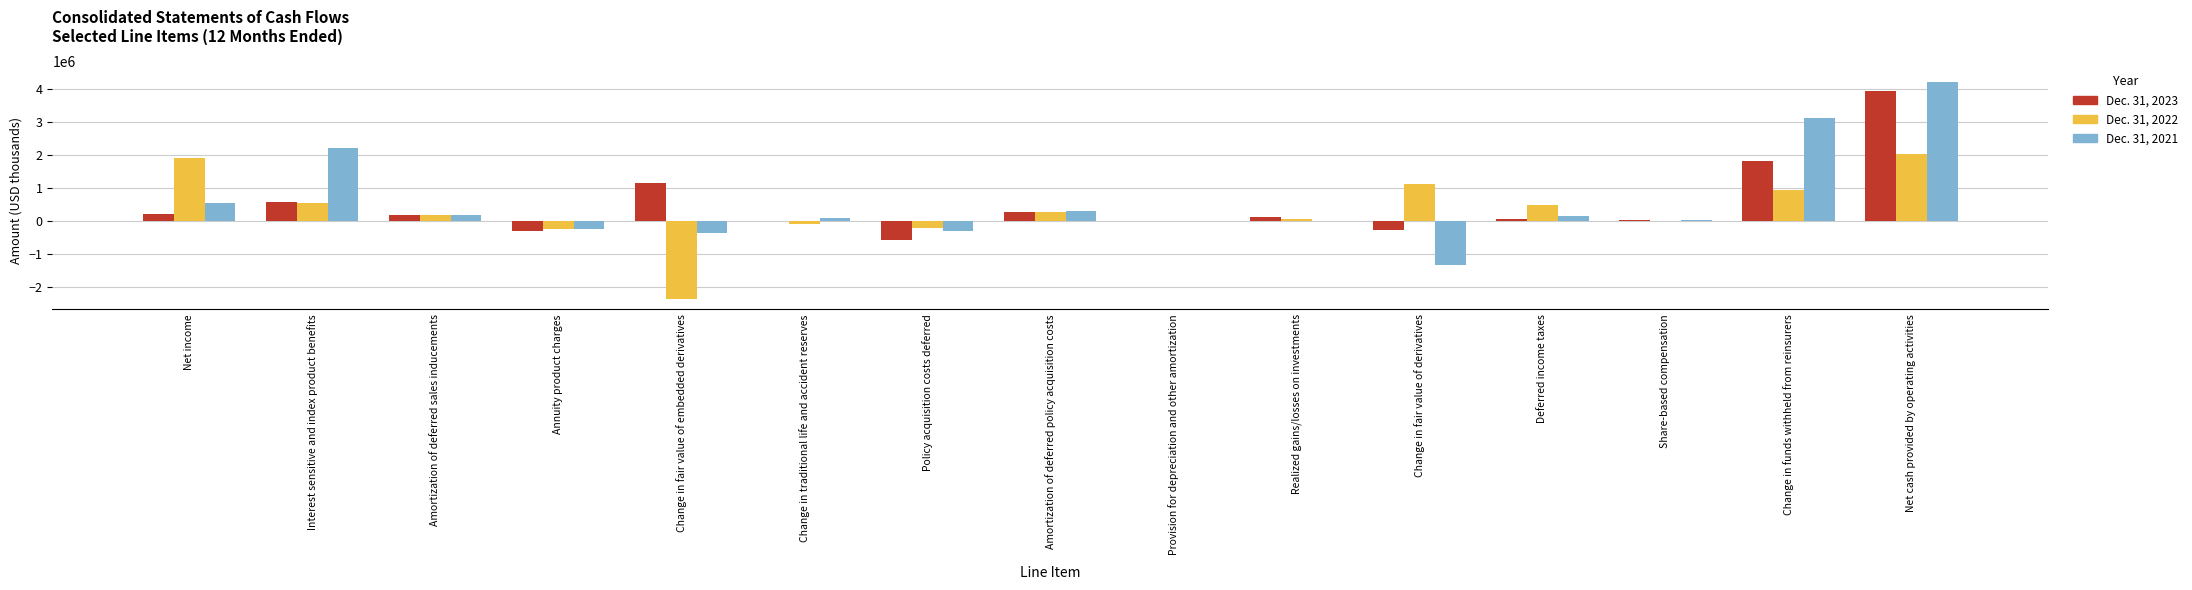

At which label does Dec. 31, 2021 first exceed 83734?

Net income